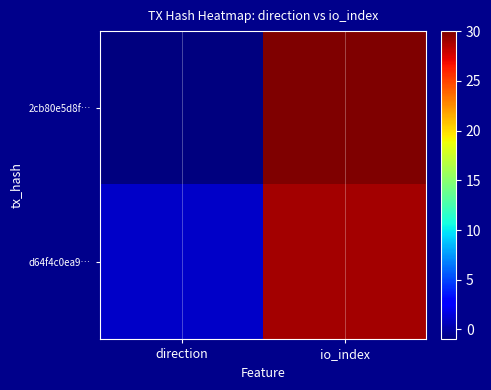

What is the total value across all series at io_index?

59